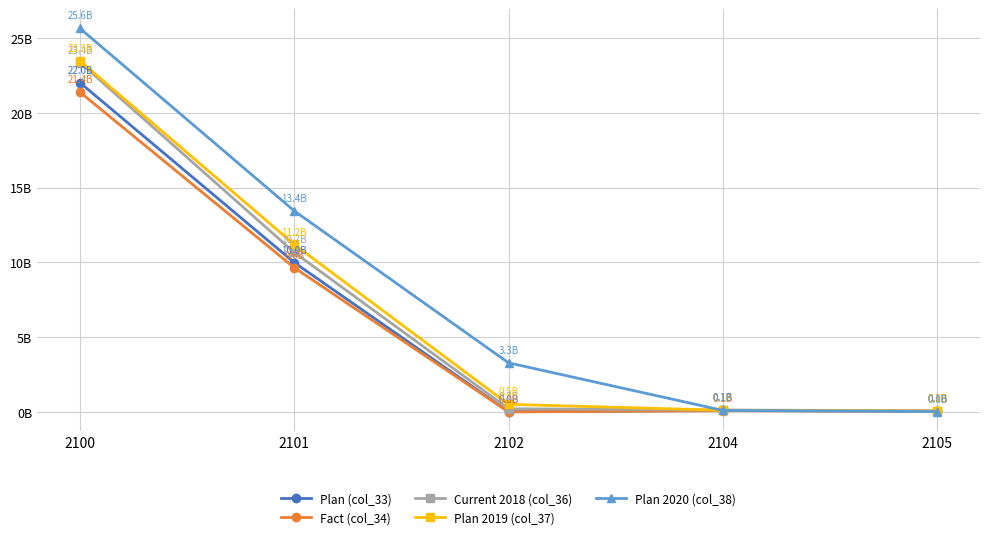

True or false: Fact (col_34) and Plan 2019 (col_37) cross at least once.

False